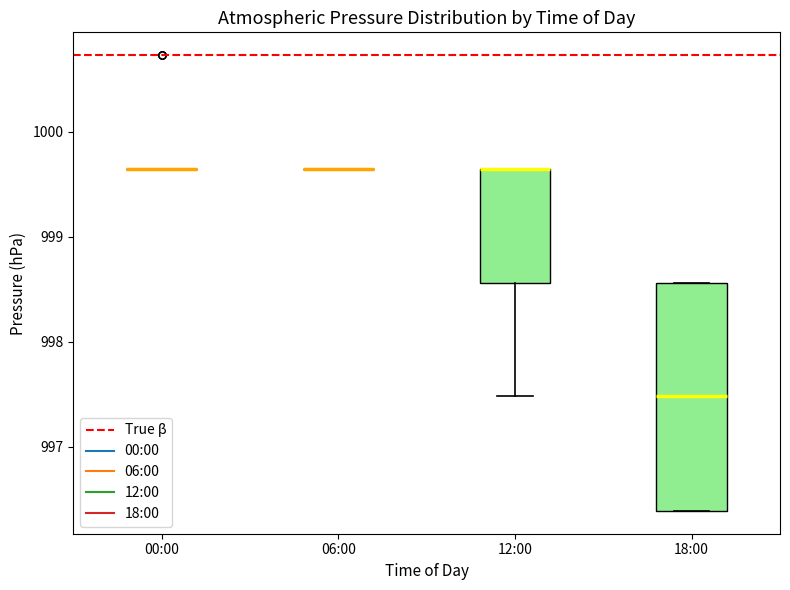

Reading left to right, read every box against the y-axis: the position of its median line, the range the box covers, and the ends of its whiskers. The values are not printed on the chart, so give them approximately, as read against the axis.

00:00: box collapsed to a line at 999.7, whiskers 999.7 to 999.7
06:00: box collapsed to a line at 999.7, whiskers 999.7 to 999.7
12:00: median 999.7 (drawn on the box's upper edge), box 998.6 to 999.7, whiskers 997.5 to 999.7
18:00: median 997.5, box 996.4 to 998.6, whiskers 996.4 to 998.6